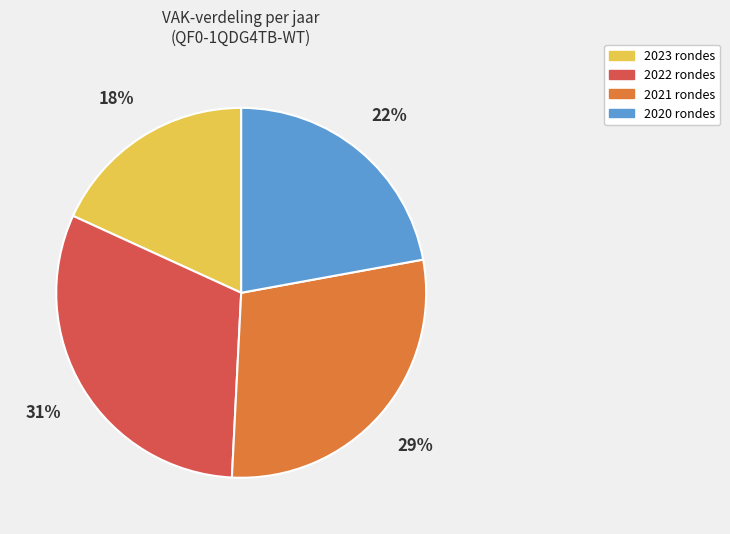

Do 2023 rondes and 2020 rondes together represent more than half of the pie?

No